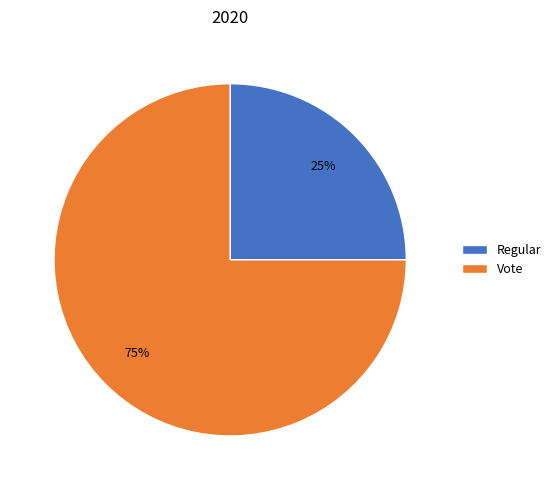

Is the sum of Regular and Vote greater than half?

Yes